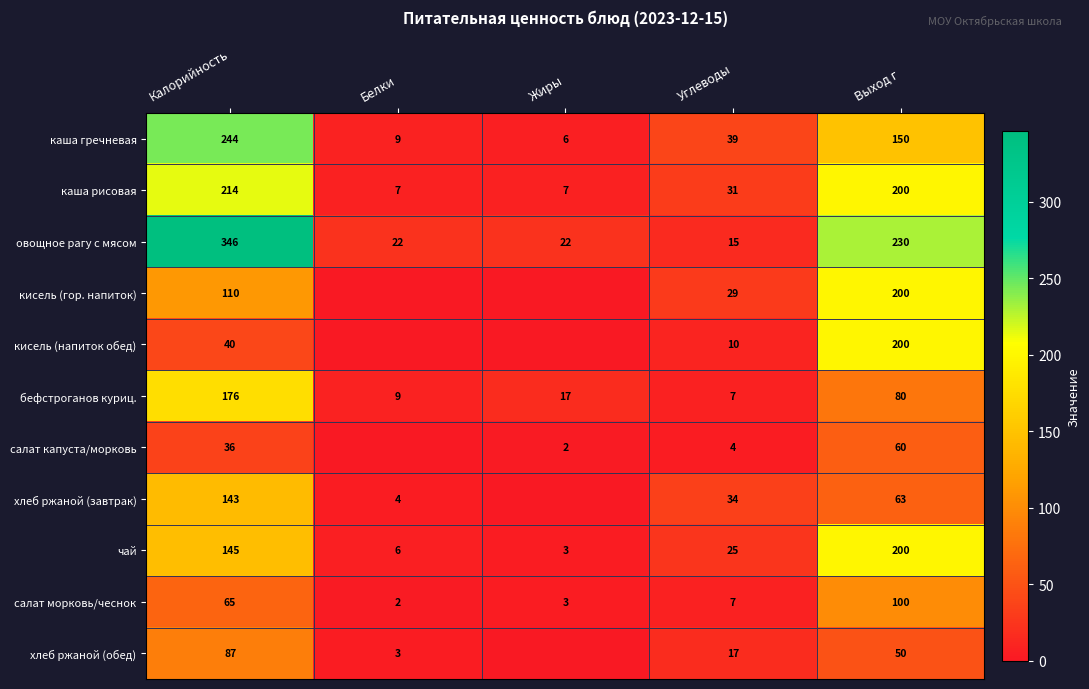

What is the highest value of the каша гречневая series?

244